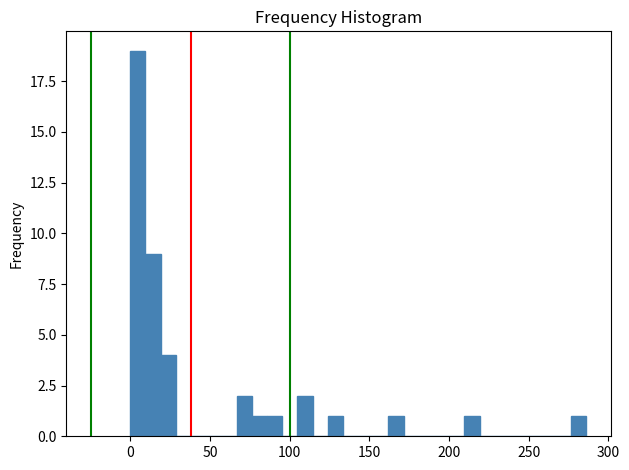

Read against the x-axis, roughly where is the centre of the tallest bar?

5